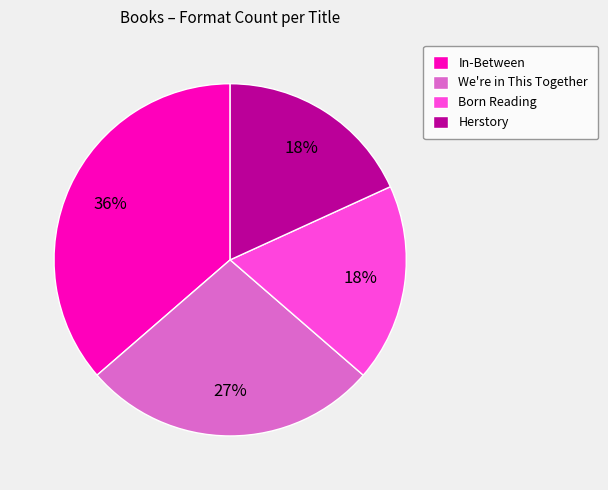

What is the ratio of the value at Born Reading to the value at Herstory?

1.0